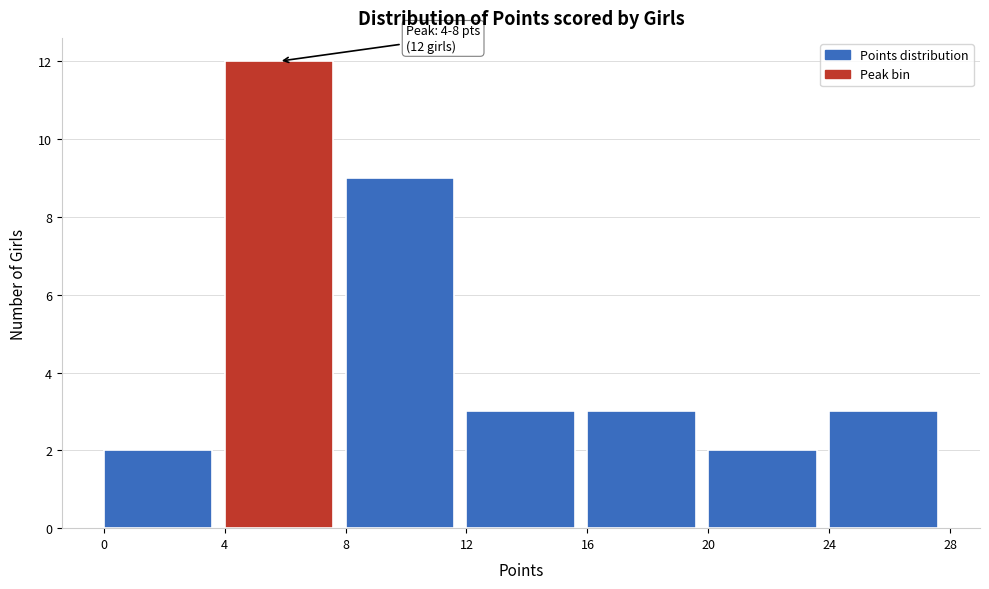

Which range on the x-axis has the tallest bar?

4 to 8